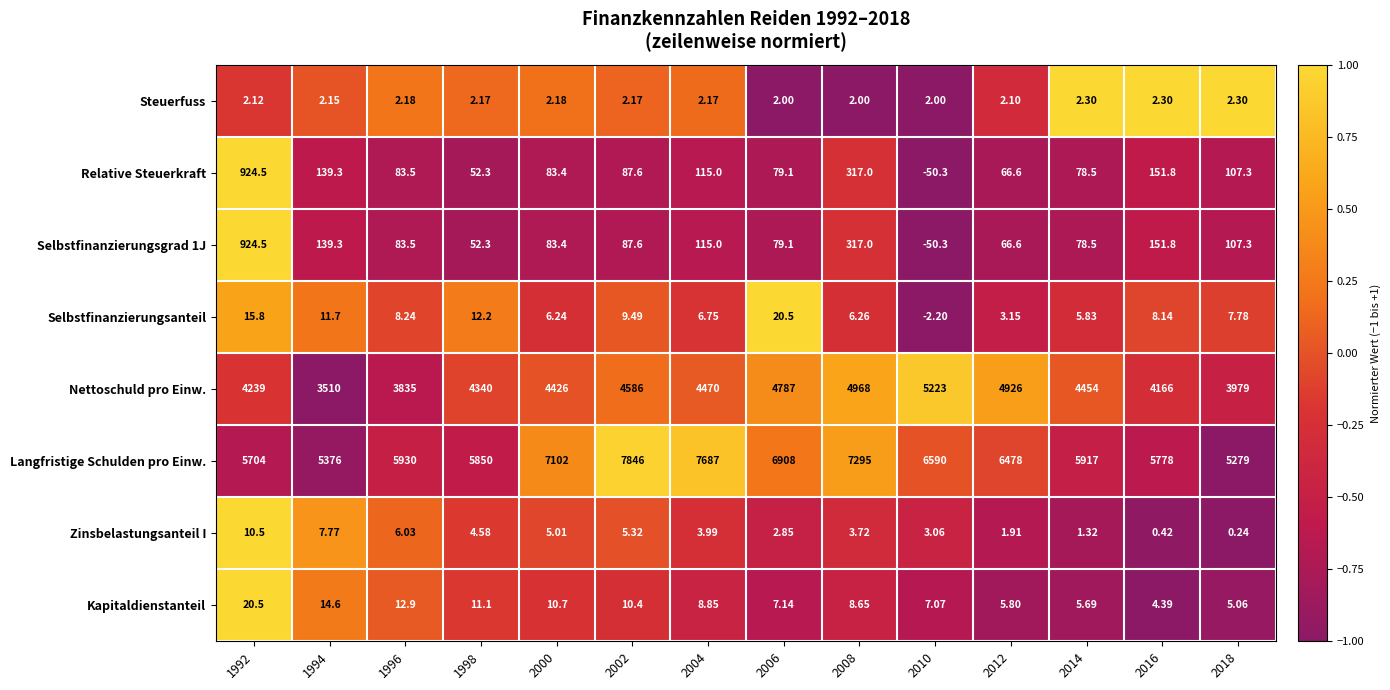

Count the number of categories in the chart.

14